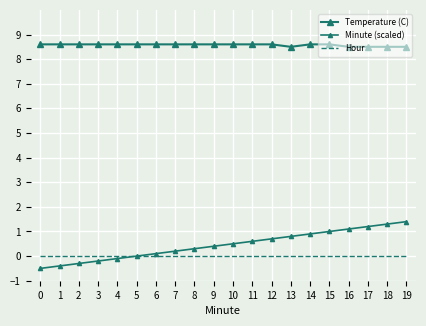

Which series has the widest spread of values?

Minute (scaled)